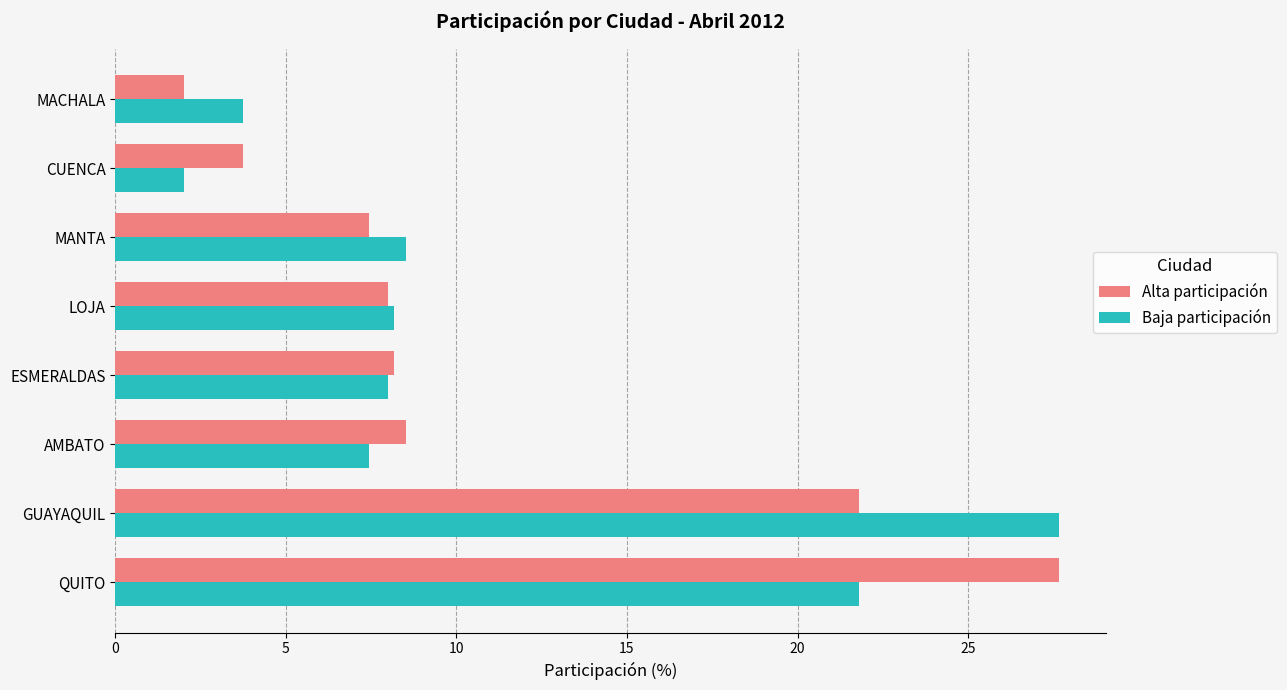

What is the spread (max minus min) of values at GUAYAQUIL?

5.9